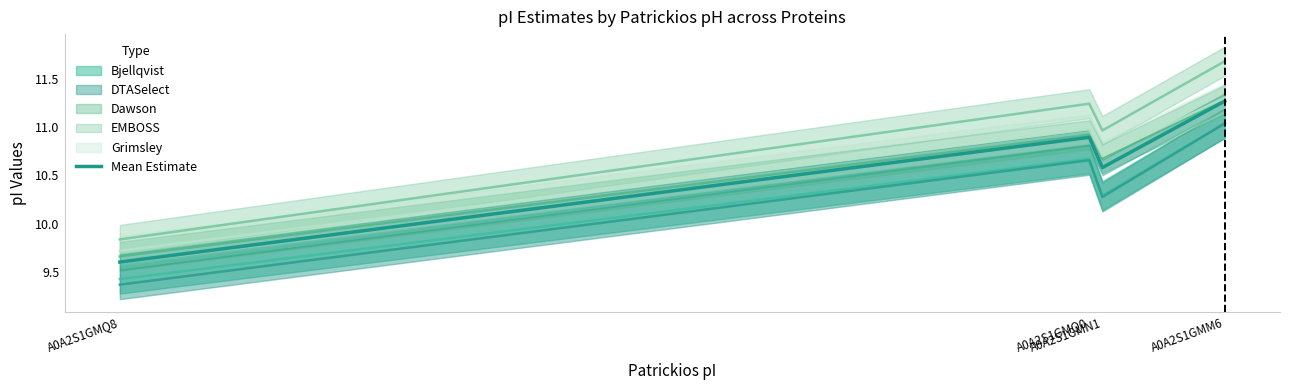

What is the difference between the second highest and second lowest values?

0.3